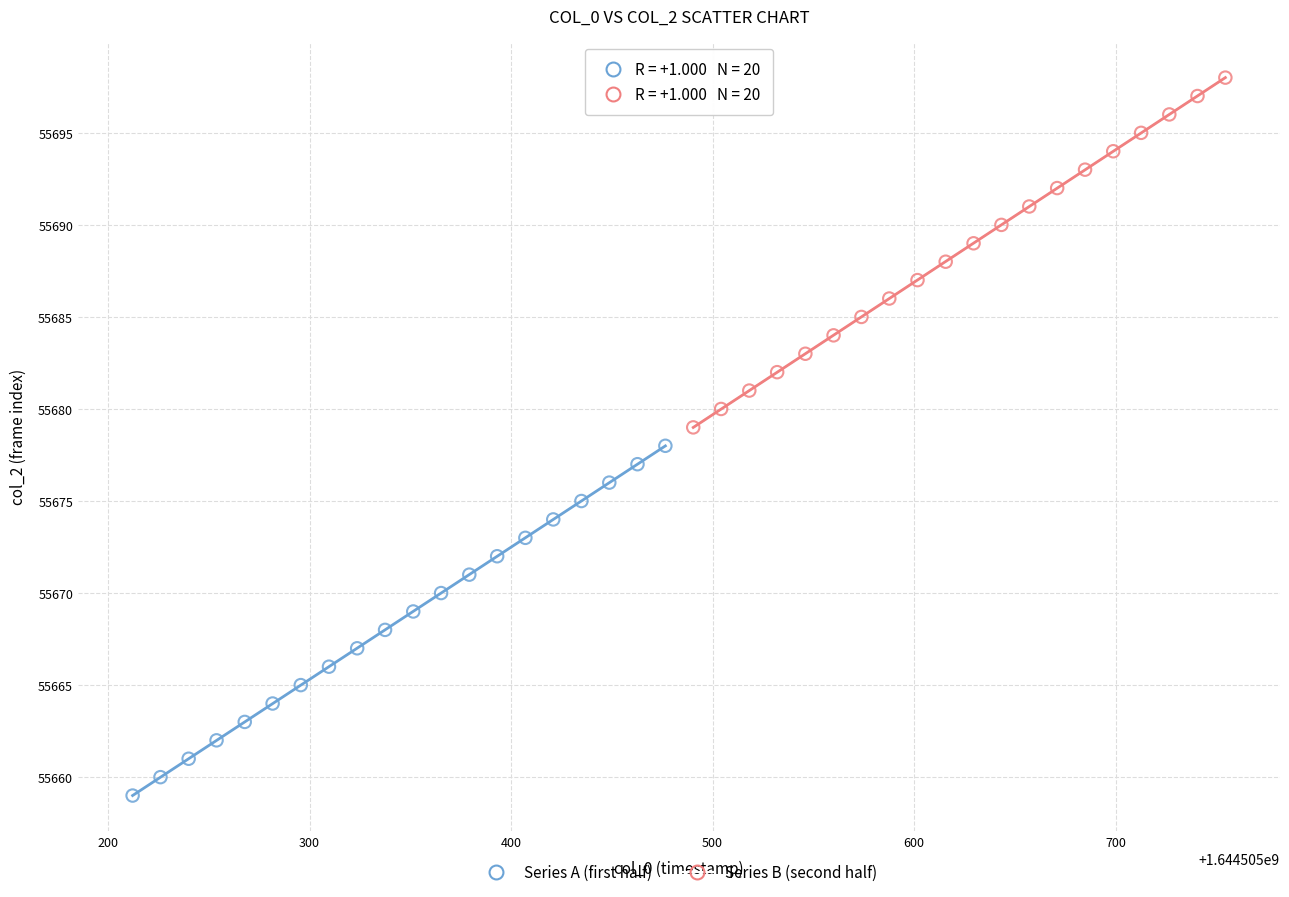

Which series reaches the minimum Y coordinate?

Series A (first half)